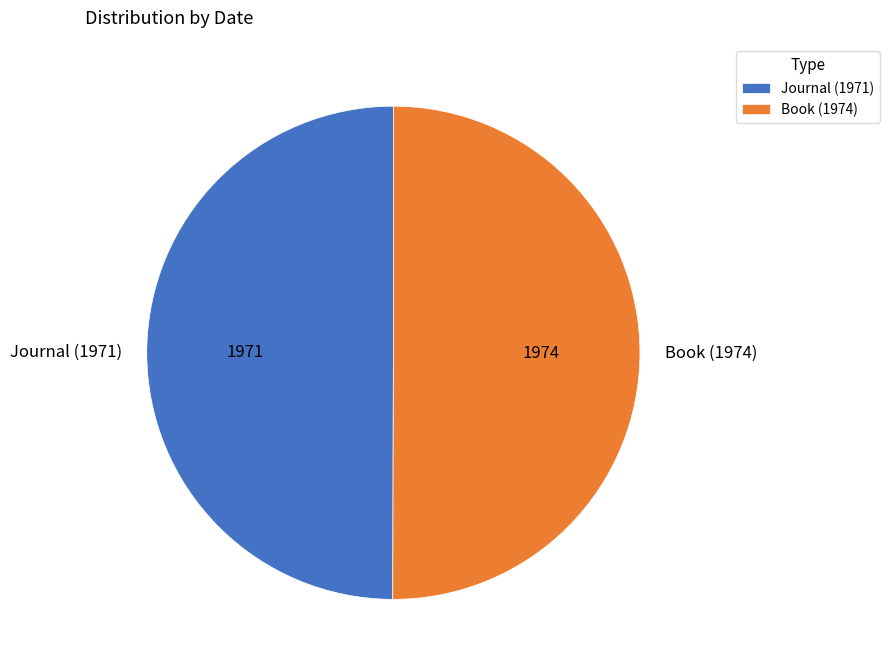

How many segments does this pie chart have?

2